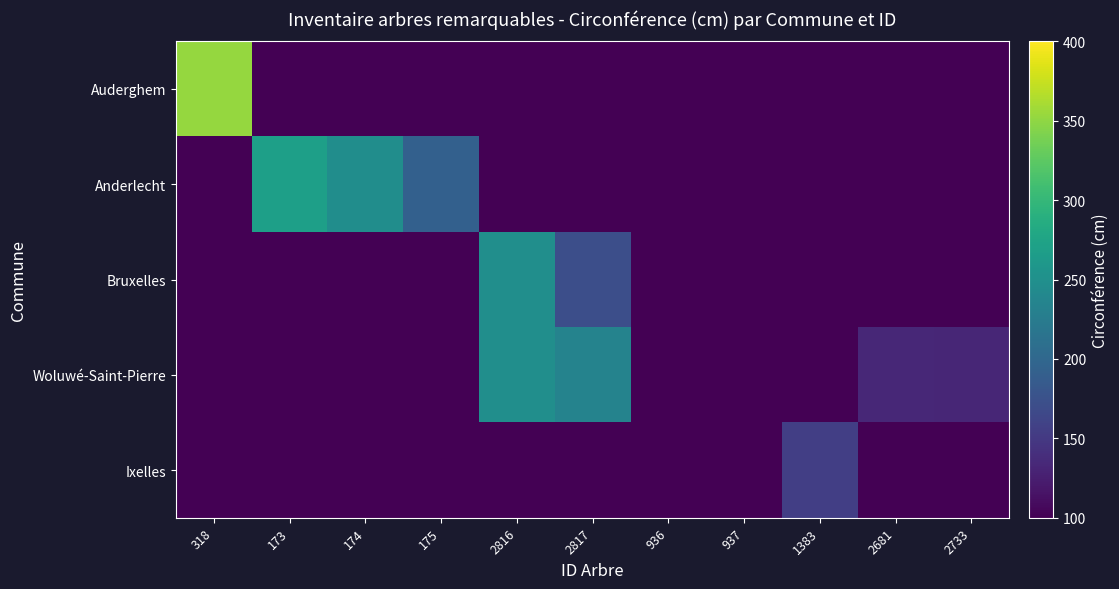

Is the value of Woluwé-Saint-Pierre at 1383 greater than the value of Anderlecht at 936?

No